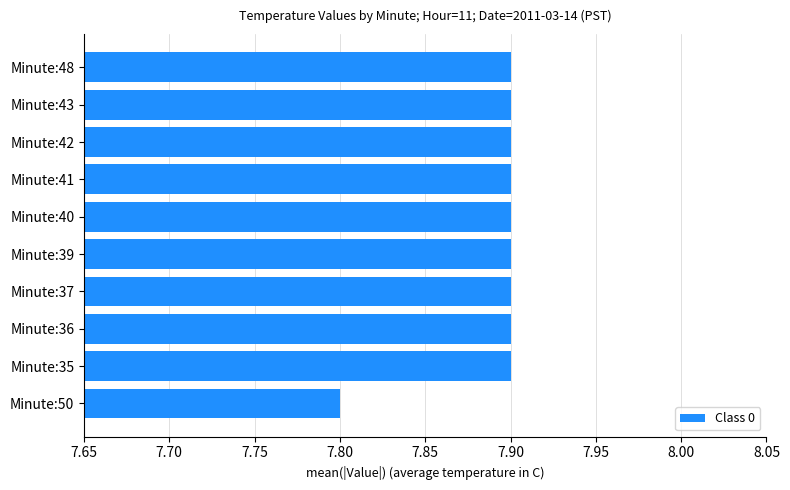

At which category does the chart reach its minimum across all series?

Minute:50